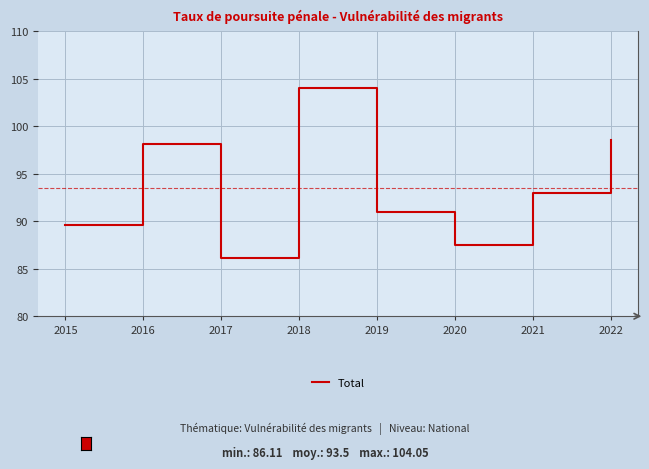

What is the sum of all values?

748.0